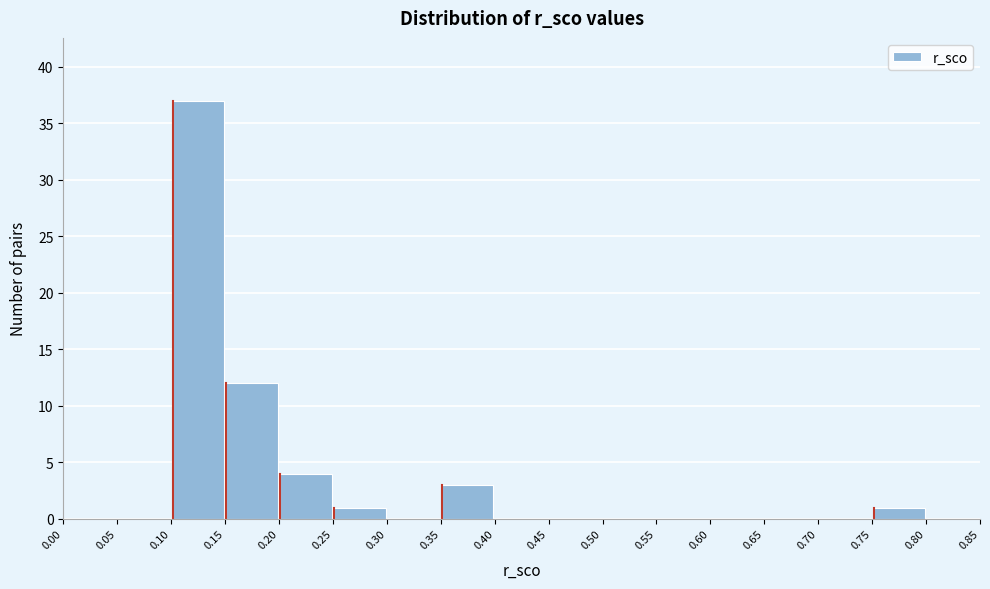

What is the height of the bar covering 0.15 to 0.20 on the x-axis? The values are not printed on the chart, so give them approximately, as read against the axis.

12